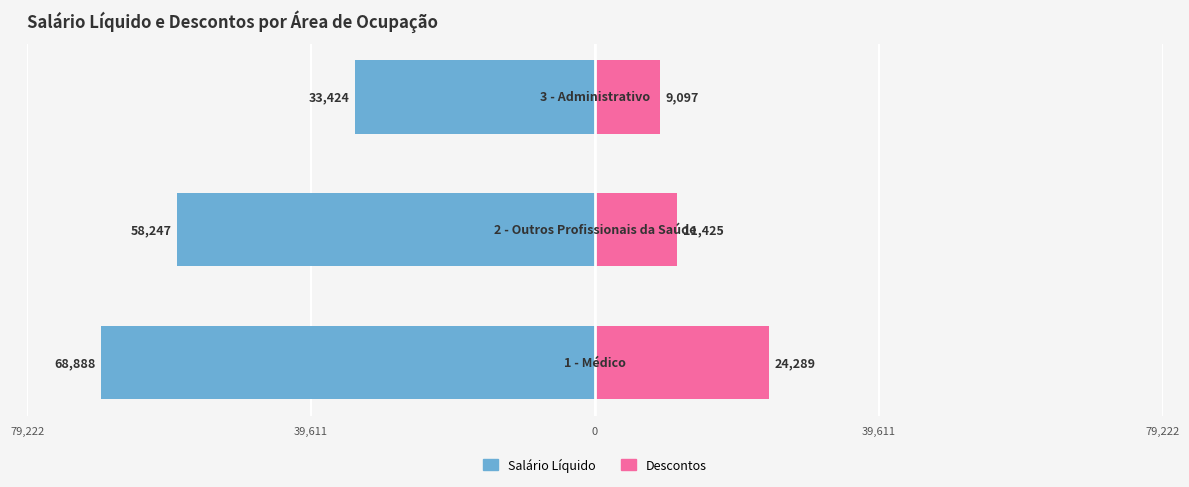

What are all the series names shown in the legend?

Salário Líquido, Descontos